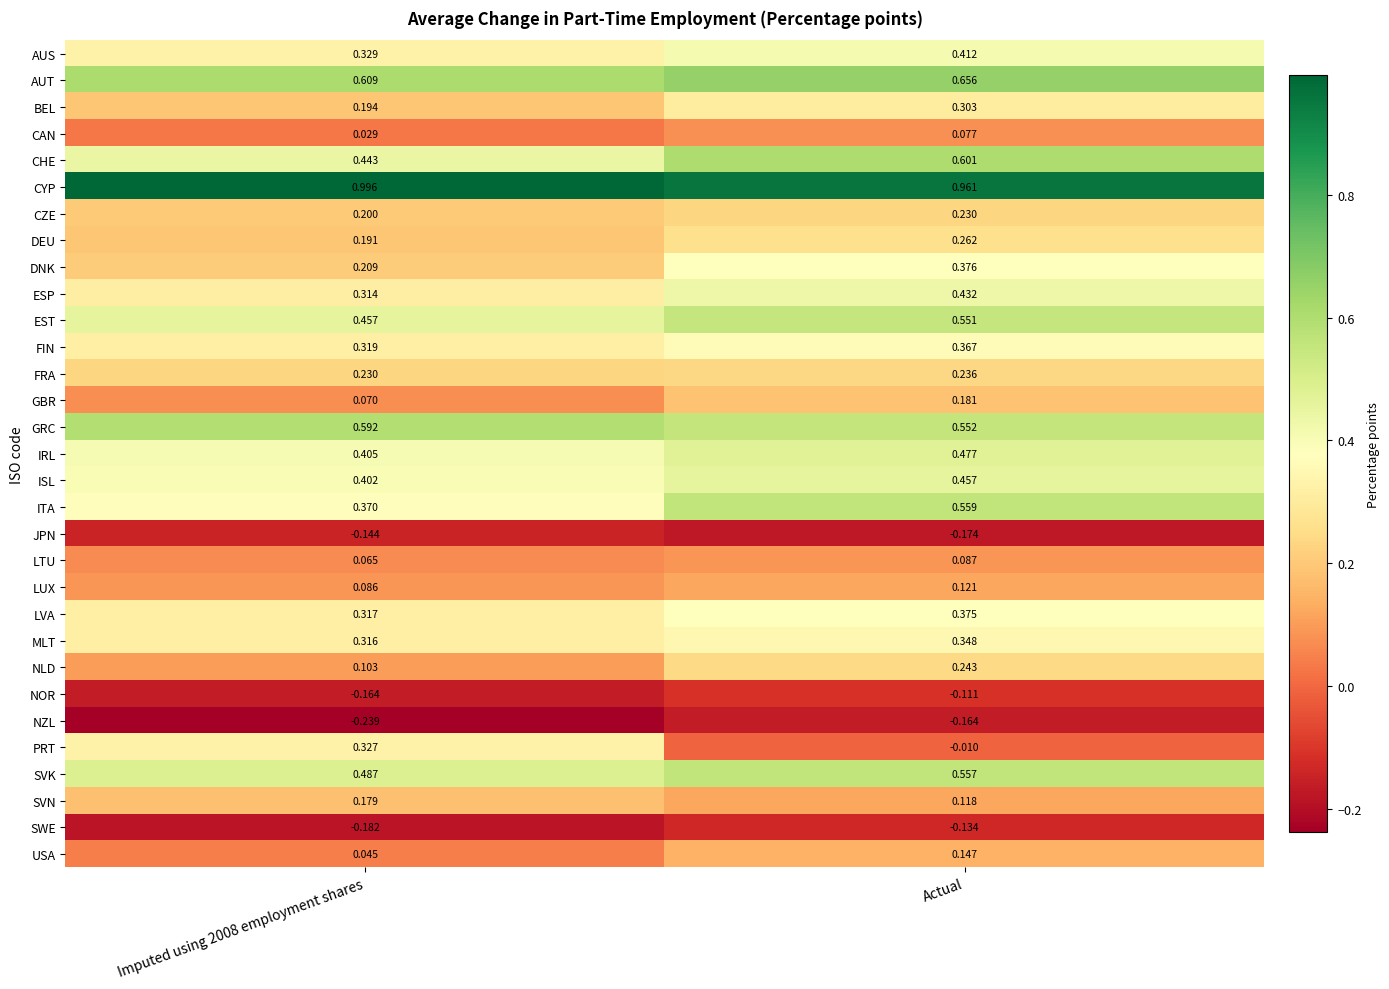

Rank the series at Actual from highest to lowest value.

CYP, AUT, CHE, ITA, SVK, GRC, EST, IRL, ISL, ESP, AUS, DNK, LVA, FIN, MLT, BEL, DEU, NLD, FRA, CZE, GBR, USA, LUX, SVN, LTU, CAN, PRT, NOR, SWE, NZL, JPN